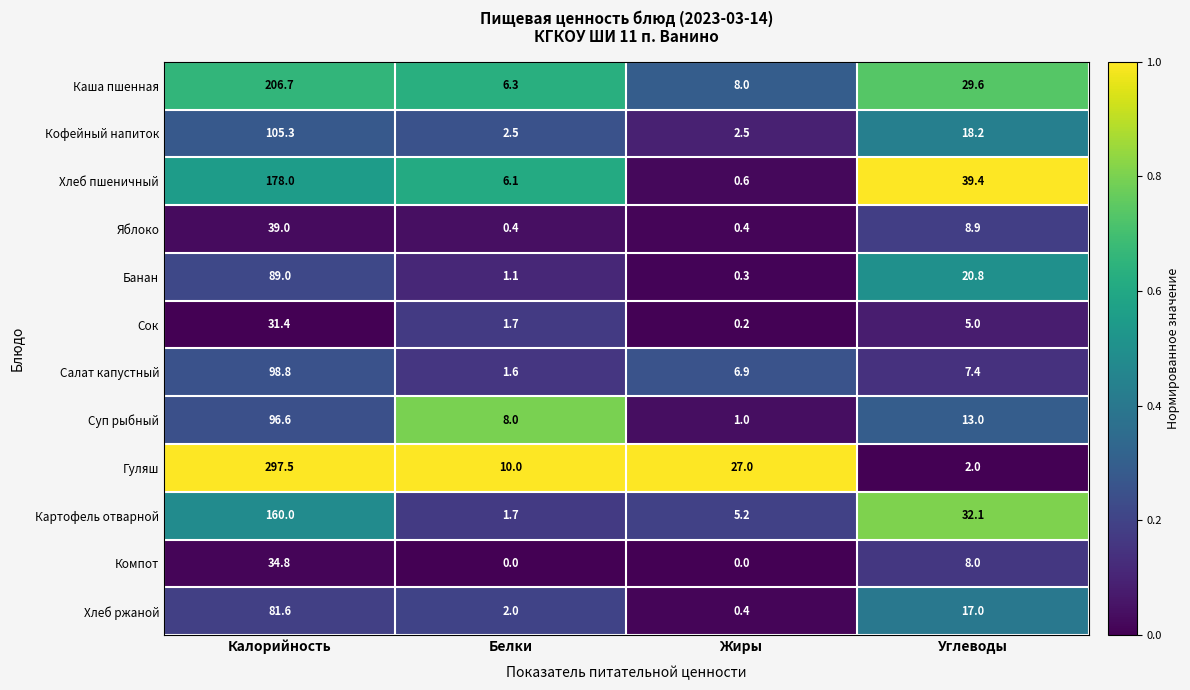

Which series has the largest total across all categories?

Гуляш